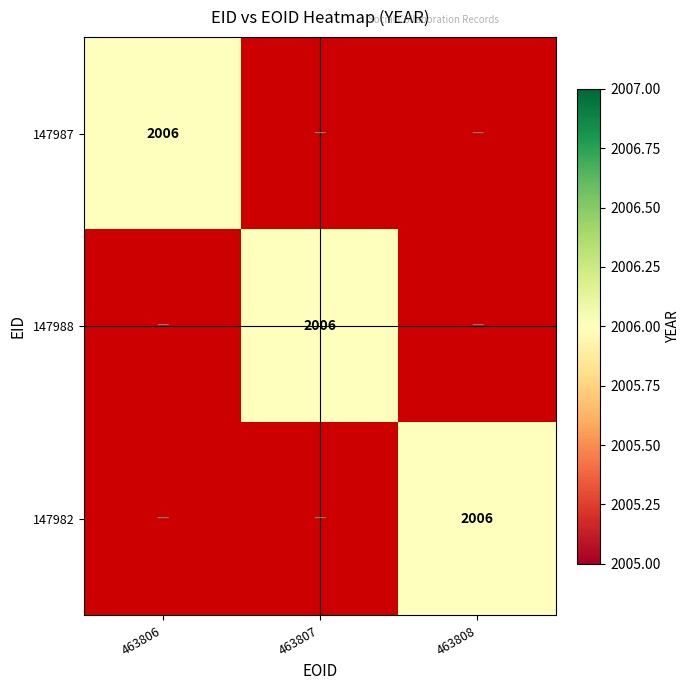

How many series are shown in this chart?

3